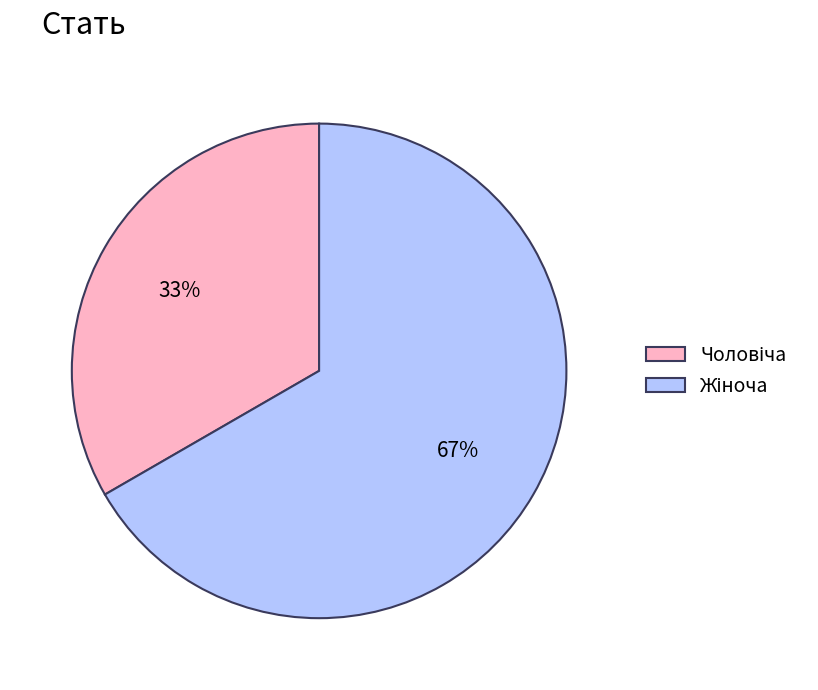

Is there any slice that represents more than half of the pie?

Yes